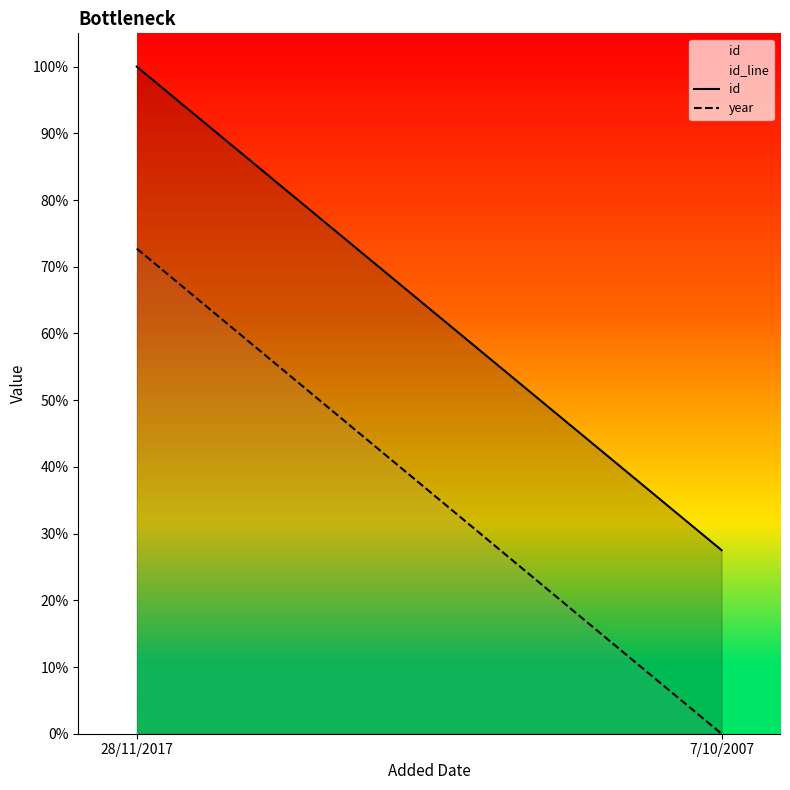

At which category is the sum across all series the highest?

28/11/2017